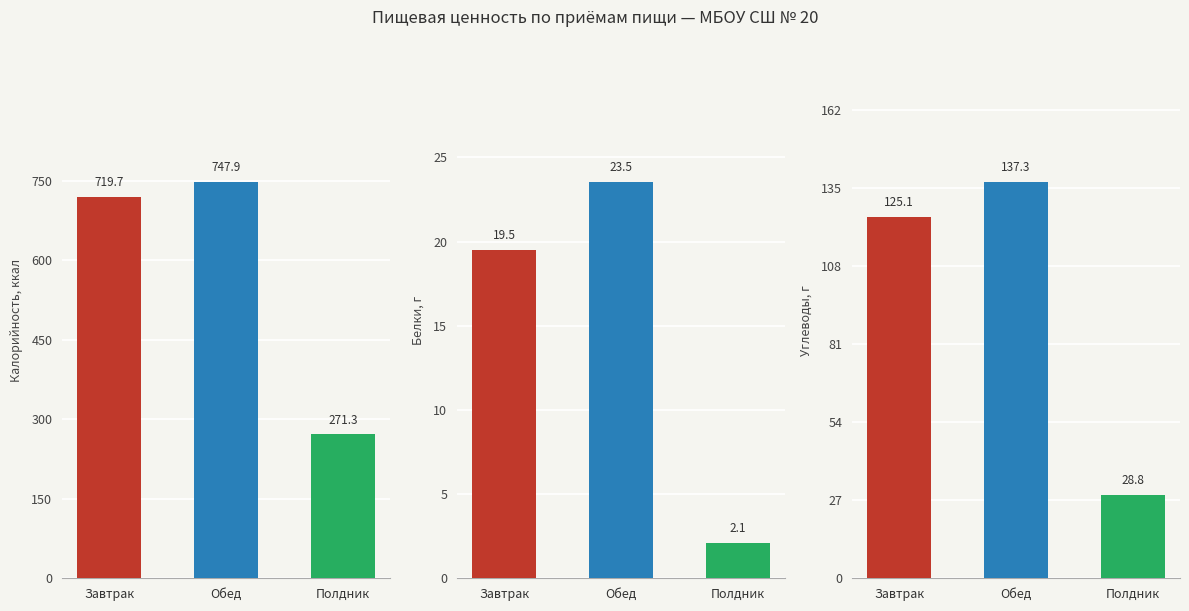

At which label does Белки, г reach its minimum?

Полдник